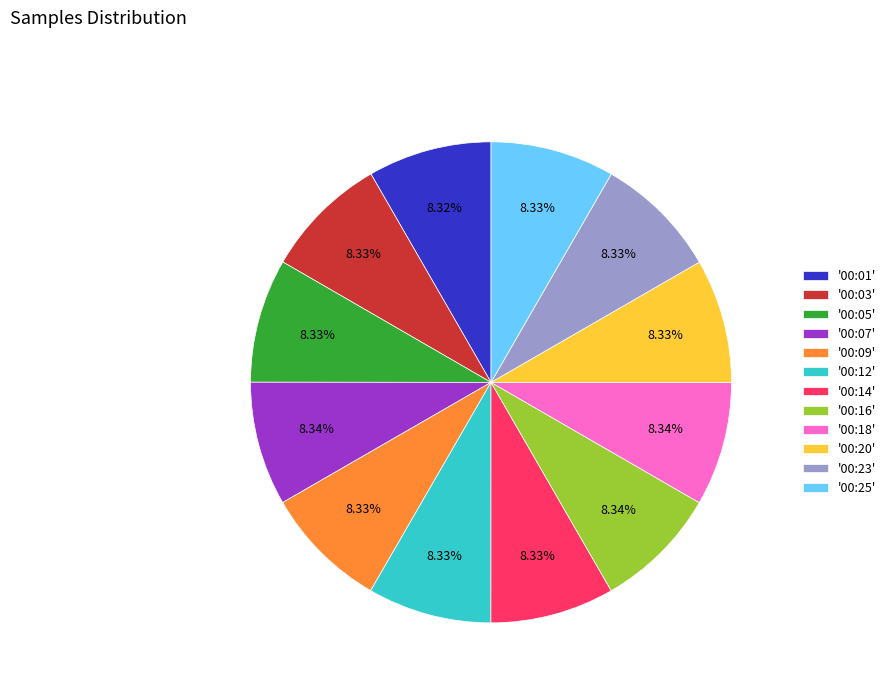

How many slices are in this pie chart?

12